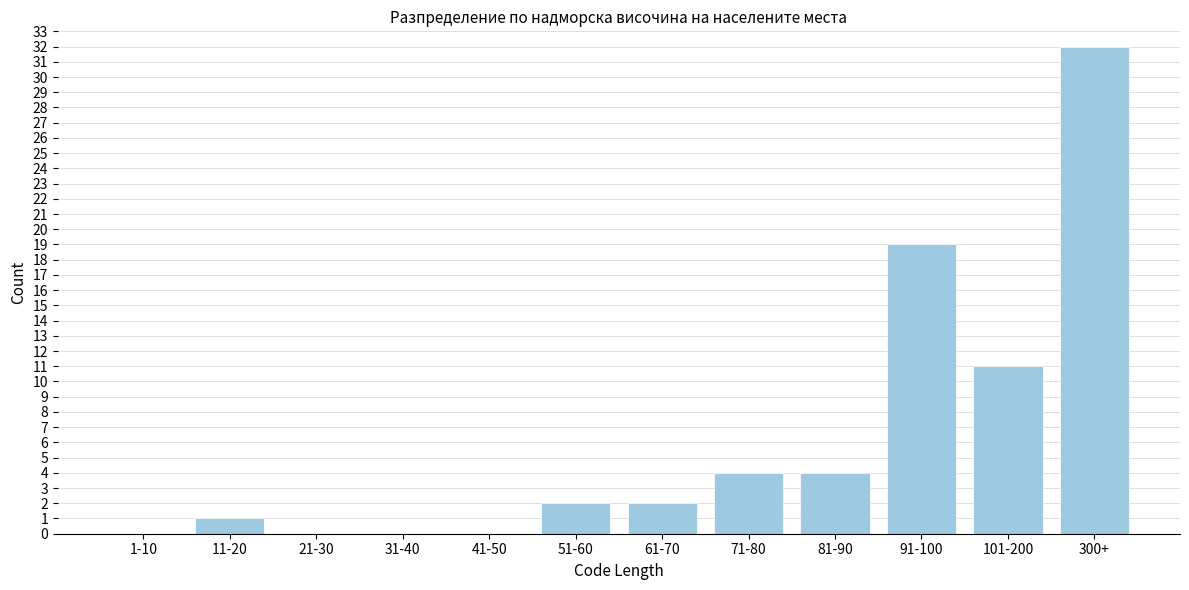

Reading left to right, extract all data points from this chart.

1-10=0	11-20=1	21-30=0	31-40=0	41-50=0	51-60=2	61-70=2	71-80=4	81-90=4	91-100=19	101-200=11	300+=32